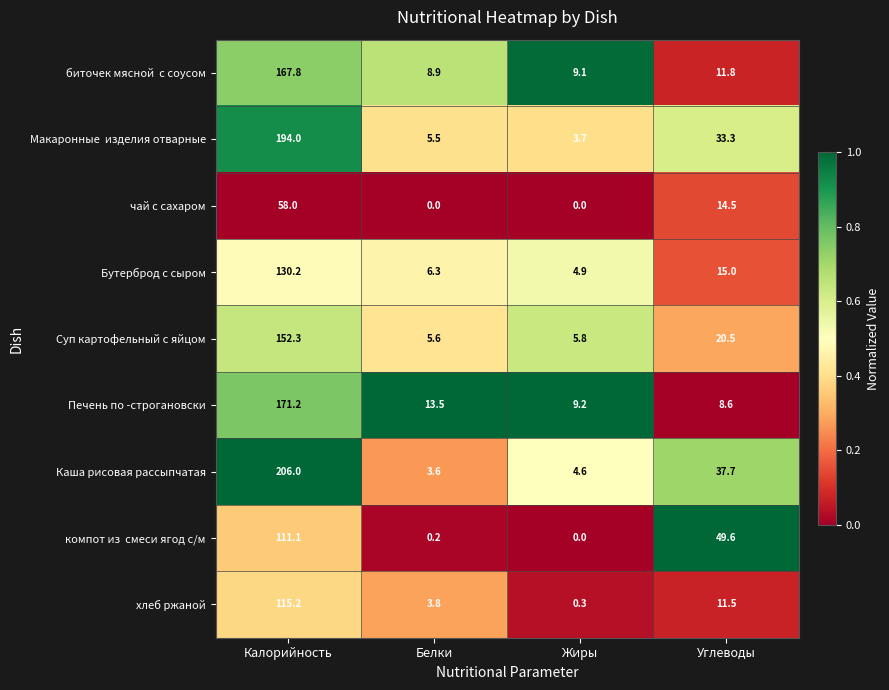

Which series has the widest spread of values?

Каша рисовая рассыпчатая